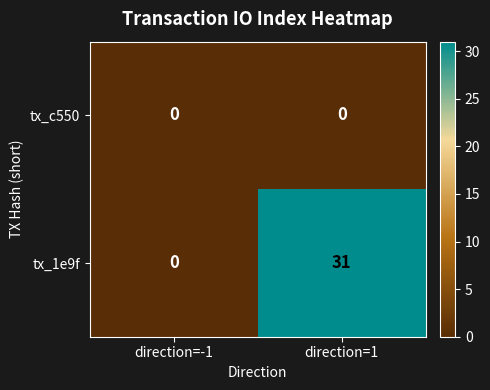

Which series has the largest total across all categories?

tx_1e9f